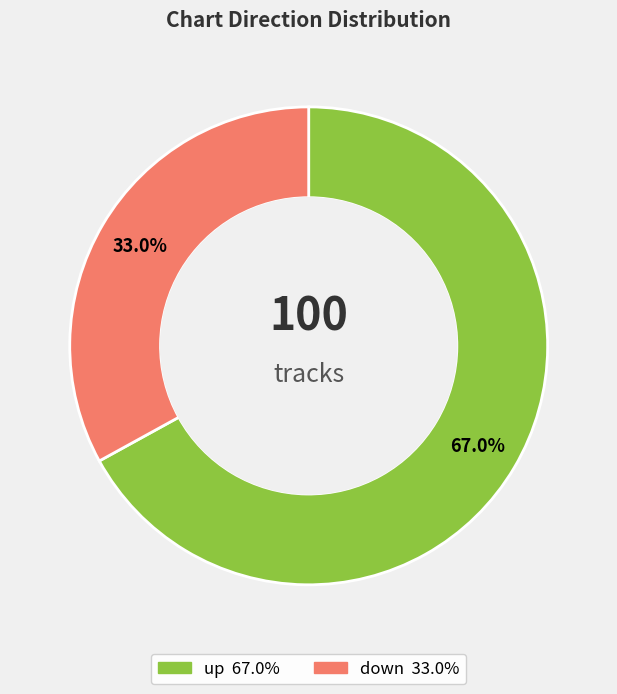

The up slice represents 79% of the pie. True or false?

False